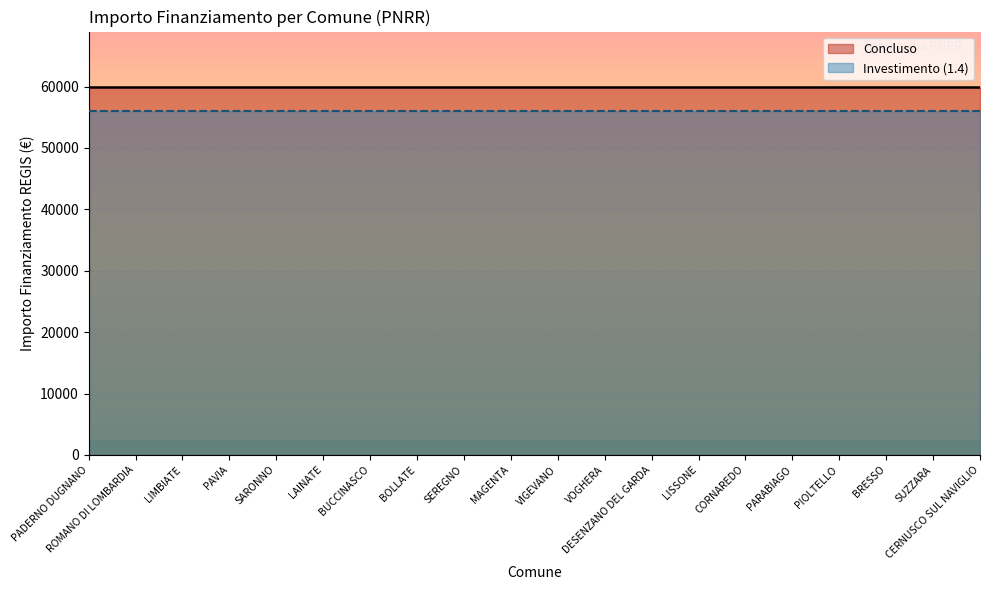

How many lines are shown in the chart?

2